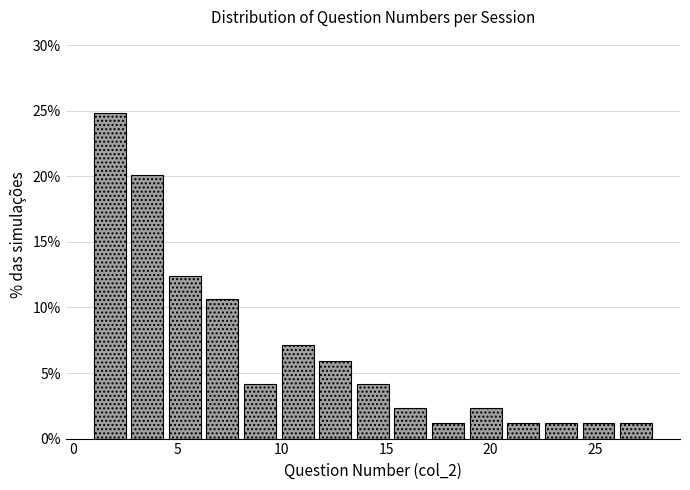

Around what value on the x-axis is the tallest bar? Give the approximate position of its centre, as read against the axis.

2.0